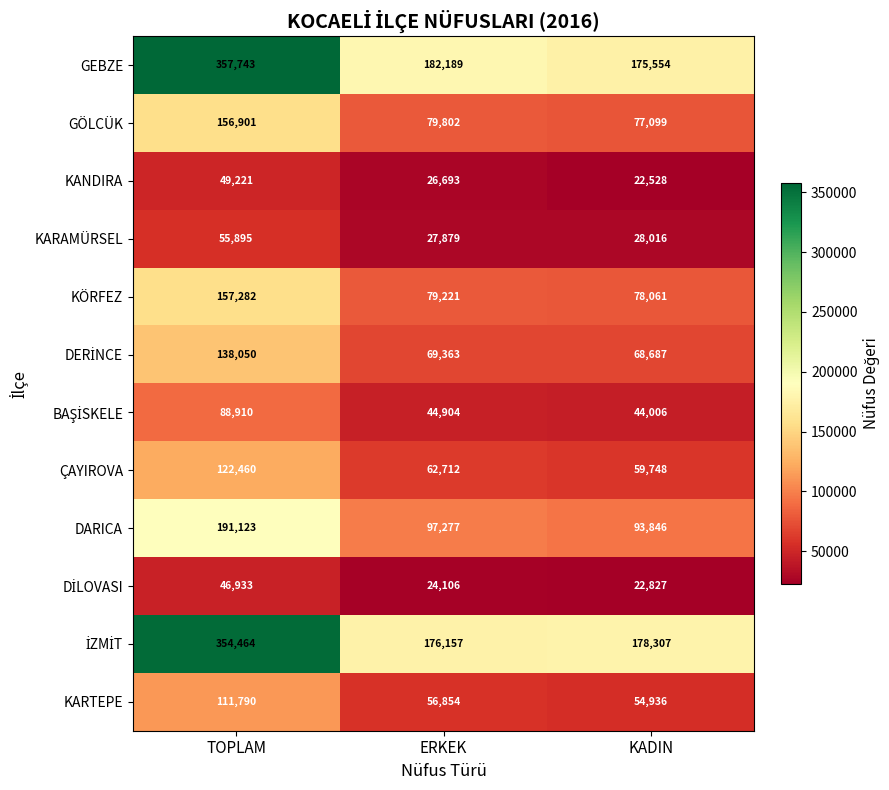

What is the total value across all series at KADIN?

903615